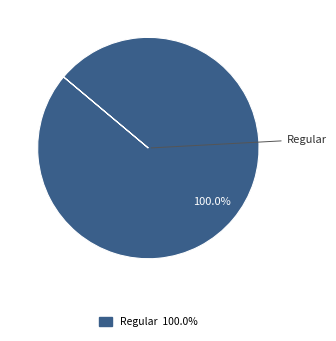

Does any single category account for the majority?

Yes